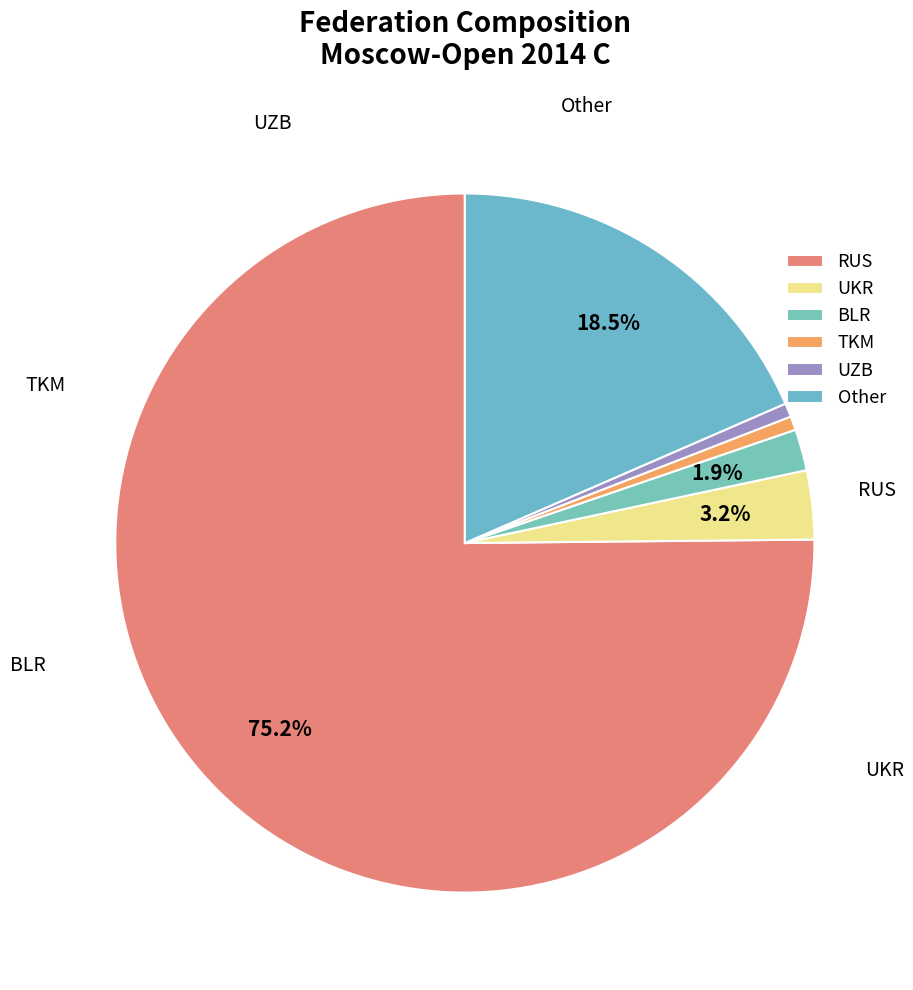

How many slices are in this pie chart?

6